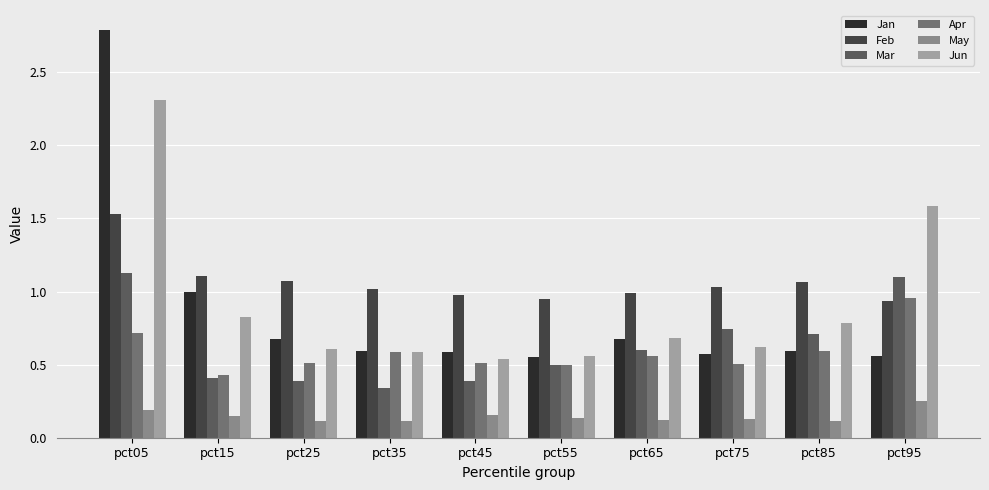

Does the chart contain stacked bars?

No